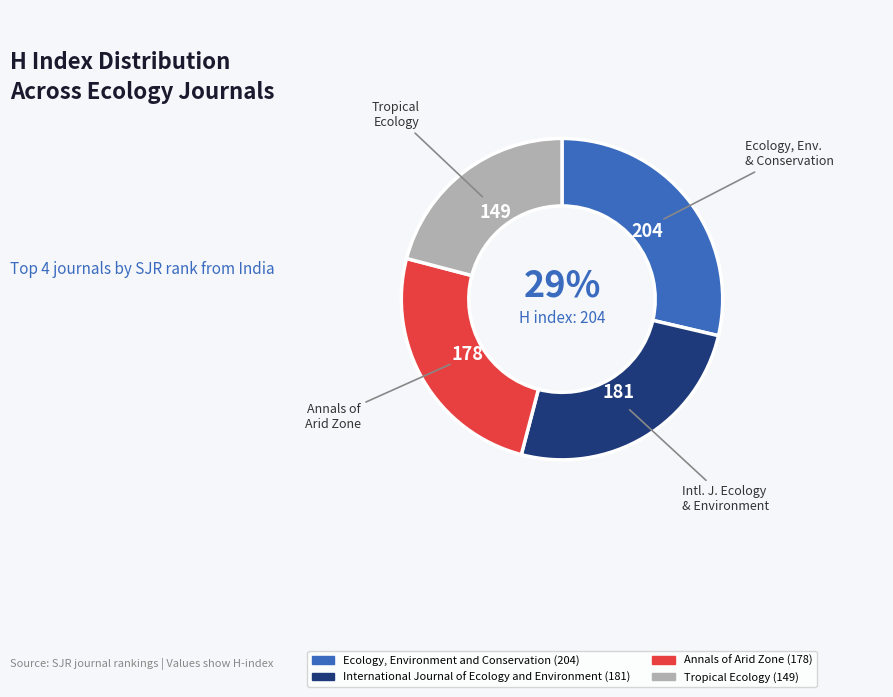

What percentage is the Tropical Ecology slice, to the nearest percent?

21%